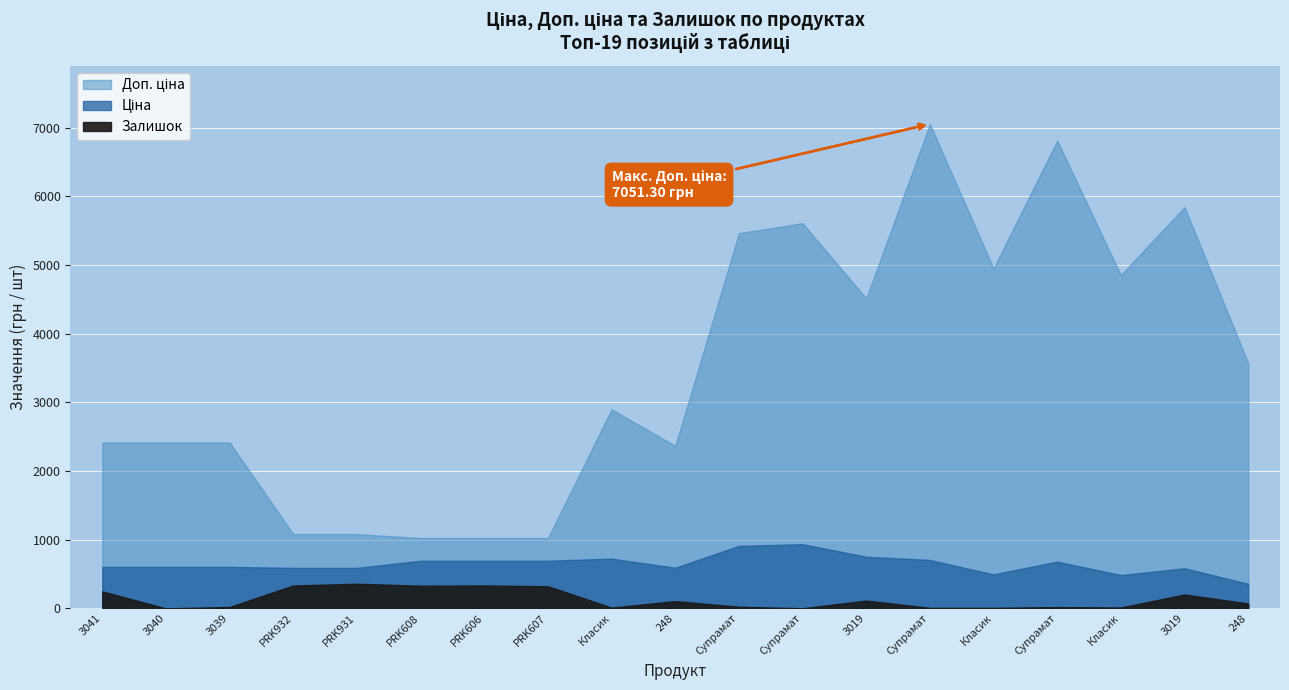

True or false: Доп. ціна and Залишок intersect in this chart.

False